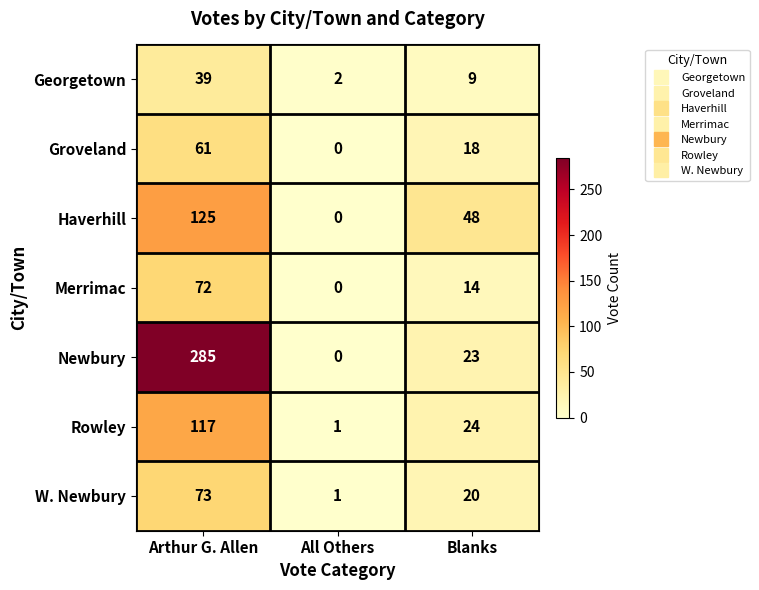

Is it true that Georgetown equals 13 at Blanks?

False